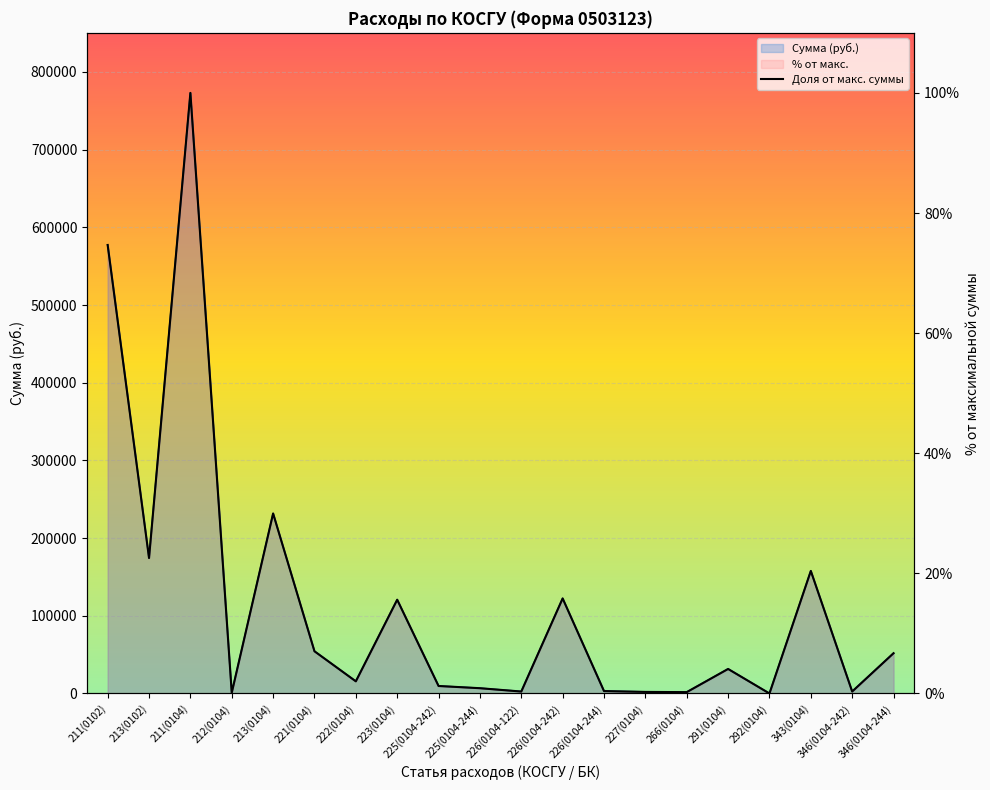

List the labels in order of value, largest first.

211(0104), 211(0102), 213(0104), 213(0102), 343(0104), 226(0104-242), 223(0104), 221(0104), 346(0104-244), 291(0104), 222(0104), 225(0104-242), 225(0104-244), 226(0104-244), 346(0104-242), 226(0104-122), 227(0104), 266(0104), 212(0104), 292(0104)